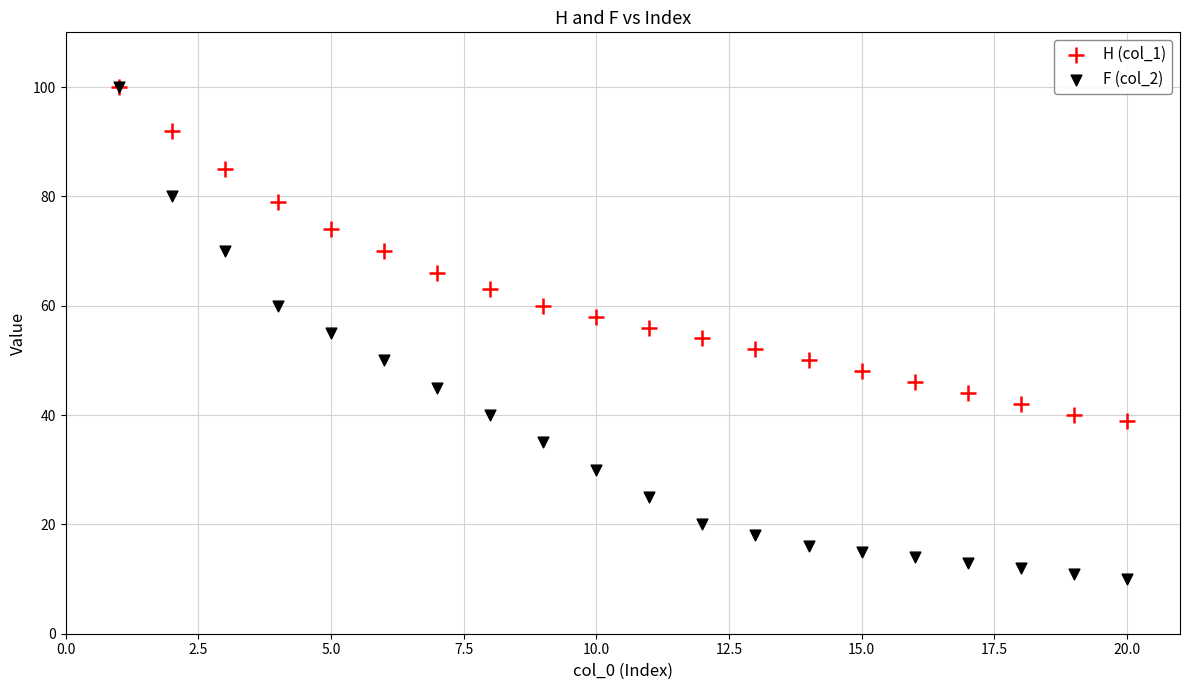

Which series reaches the minimum Y coordinate?

F (col_2)